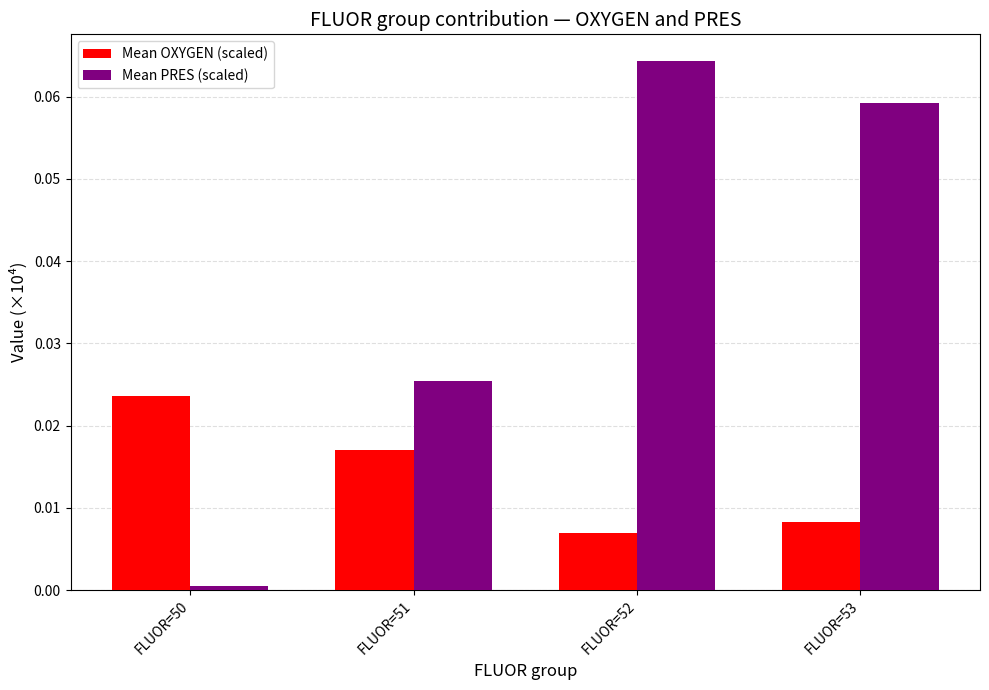

True or false: Mean OXYGEN (scaled) has a value of 0.0 at FLUOR=52.

True